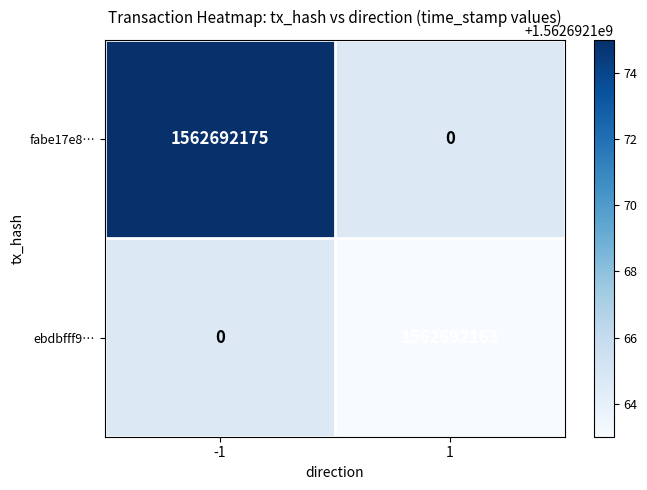

Which series has the largest range (max minus min)?

fabe17e842d58ac17a7e6e8eeaaa3577db4a04a